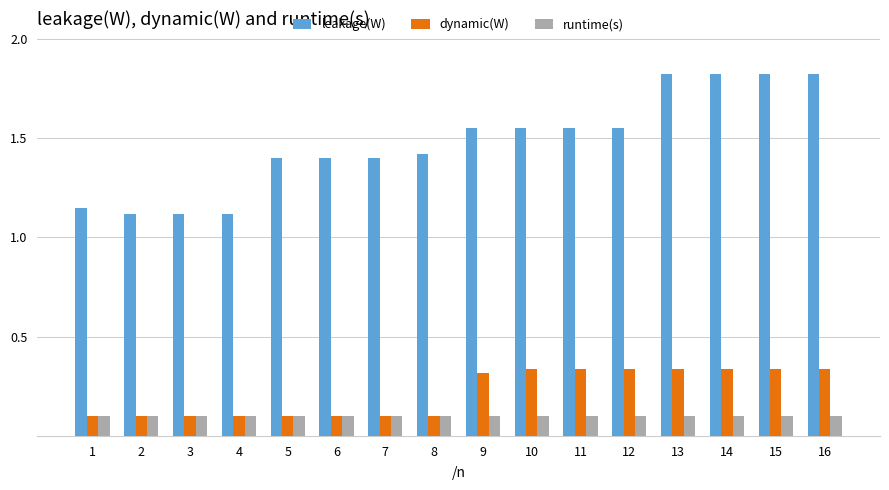

Rank the series by their maximum value, from highest to lowest.

leakage(W), dynamic(W), runtime(s)